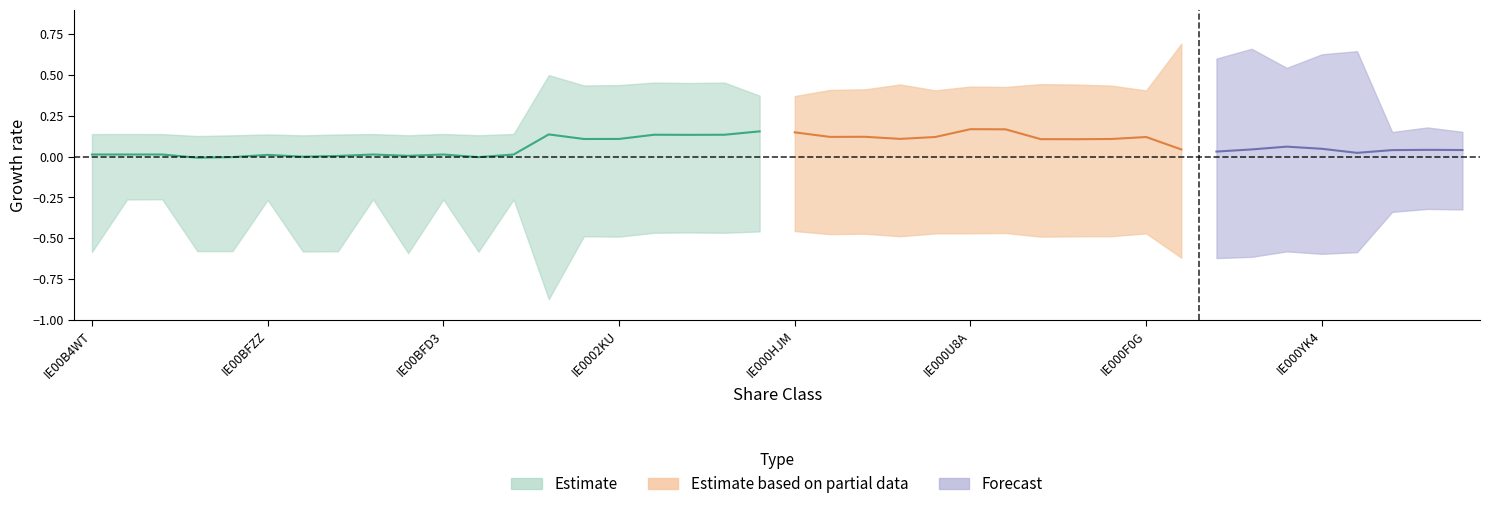

Which has a higher value, 4 or 20?

20